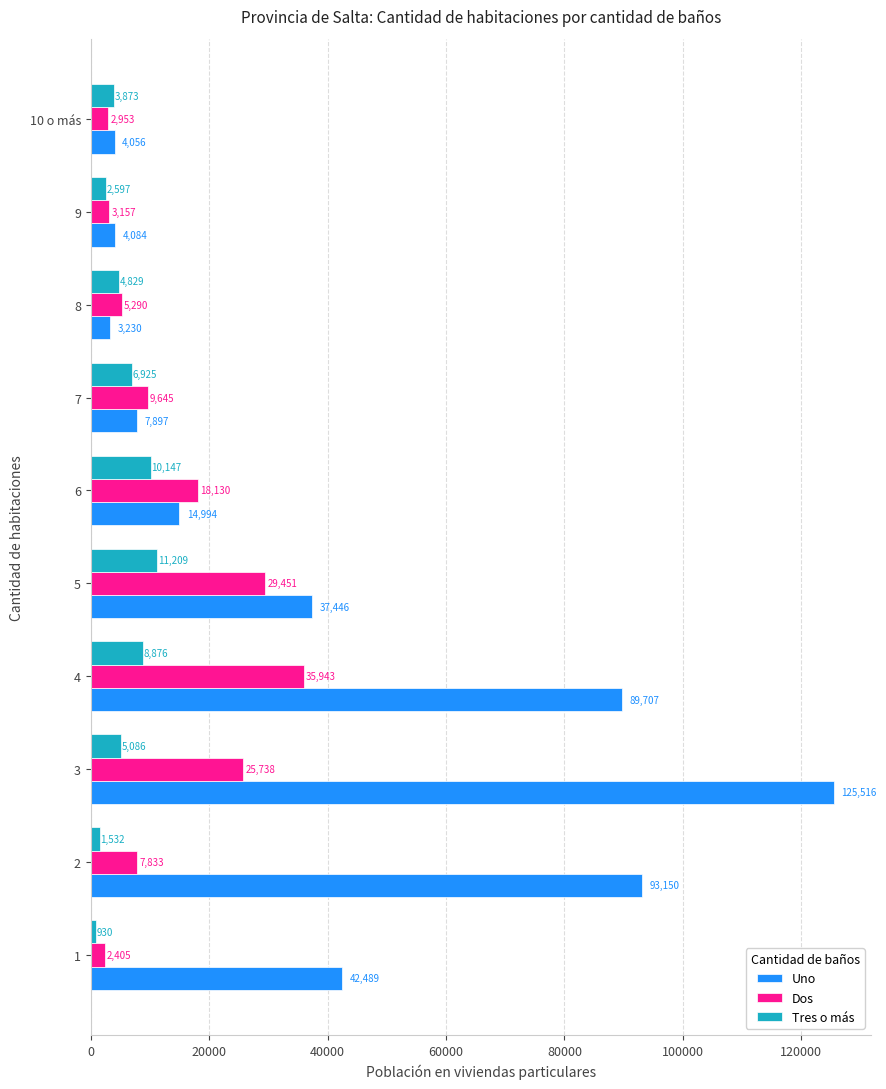

What is the difference between the maximum and second lowest values in the Uno series?

121460